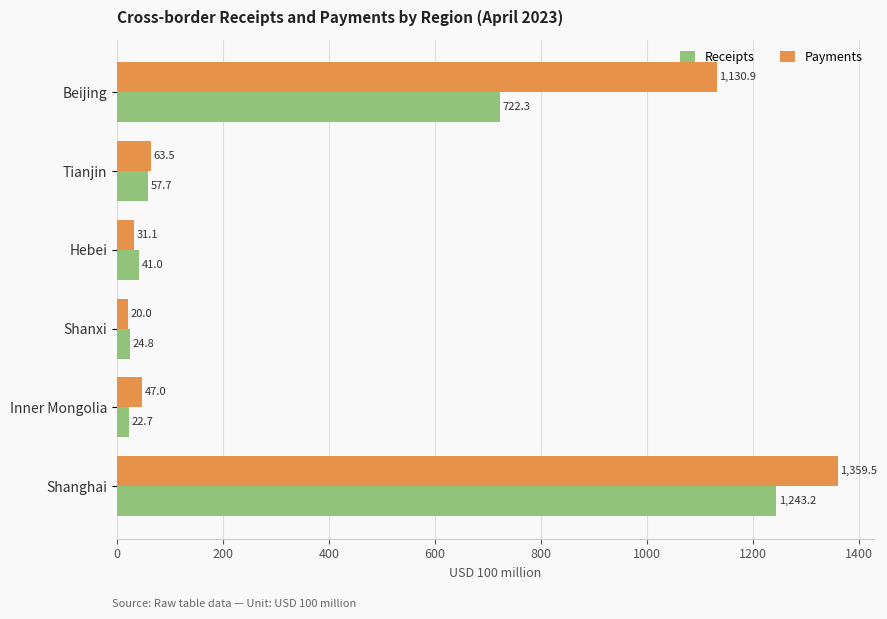

What is the greatest value displayed?

1359.5